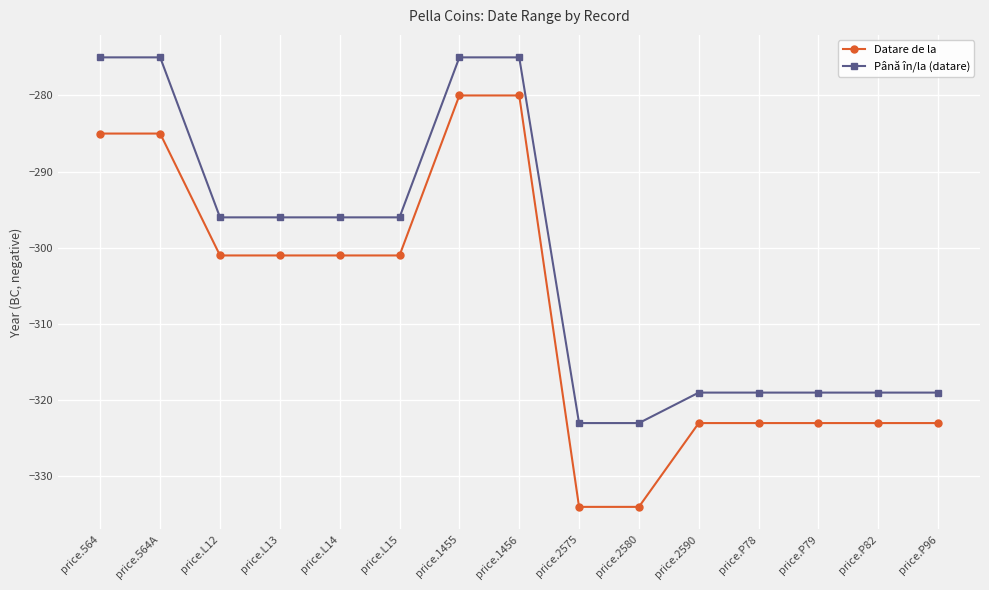

True or false: Datare de la and Până în/la (datare) intersect in this chart.

False